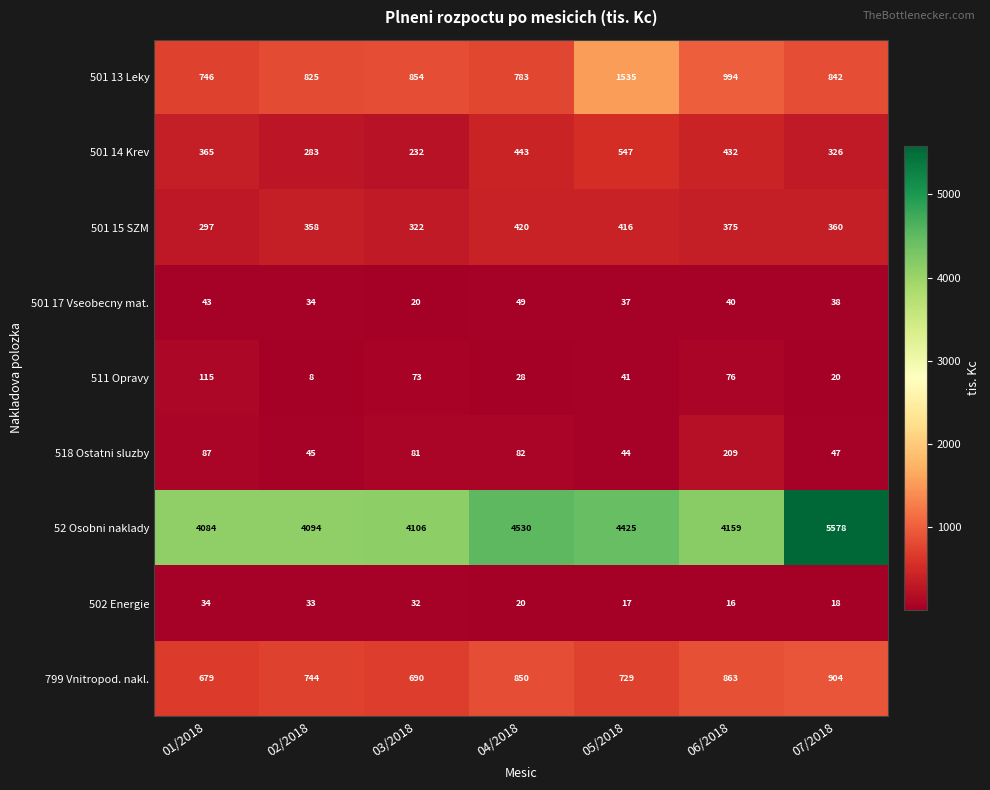

What is the average value of the 502 Energie series?

24